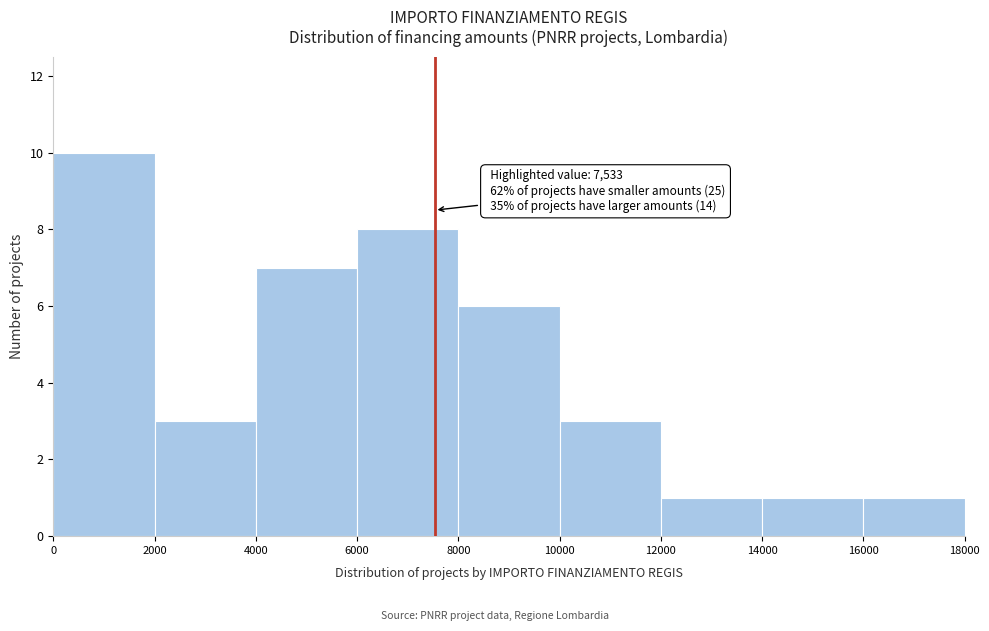

Over which range of the x-axis is the bar tallest?

0 to 2000